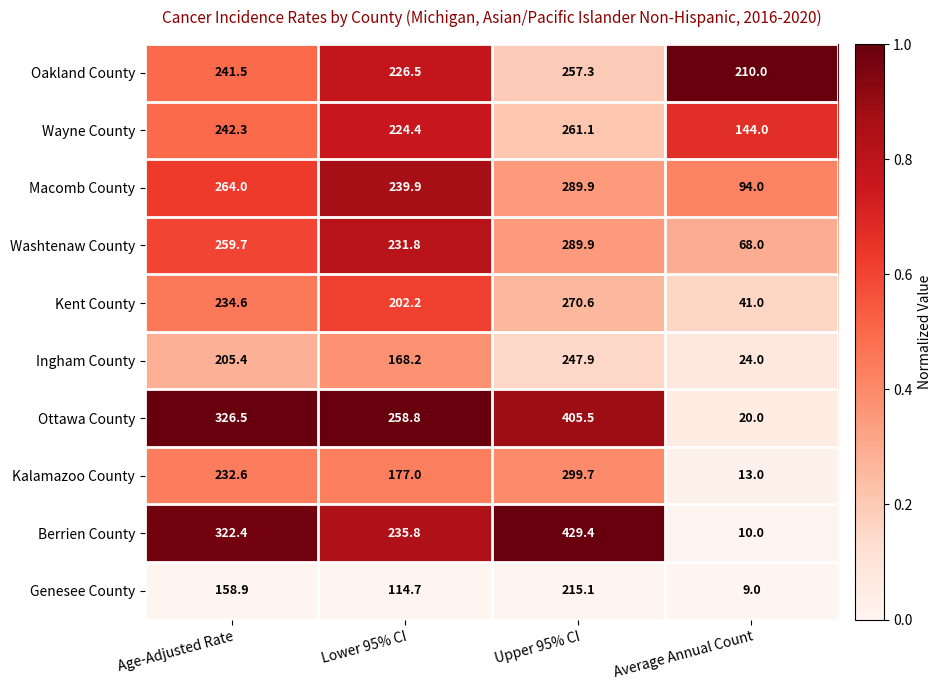

What value does the Wayne County series have at Lower 95% CI?

224.4